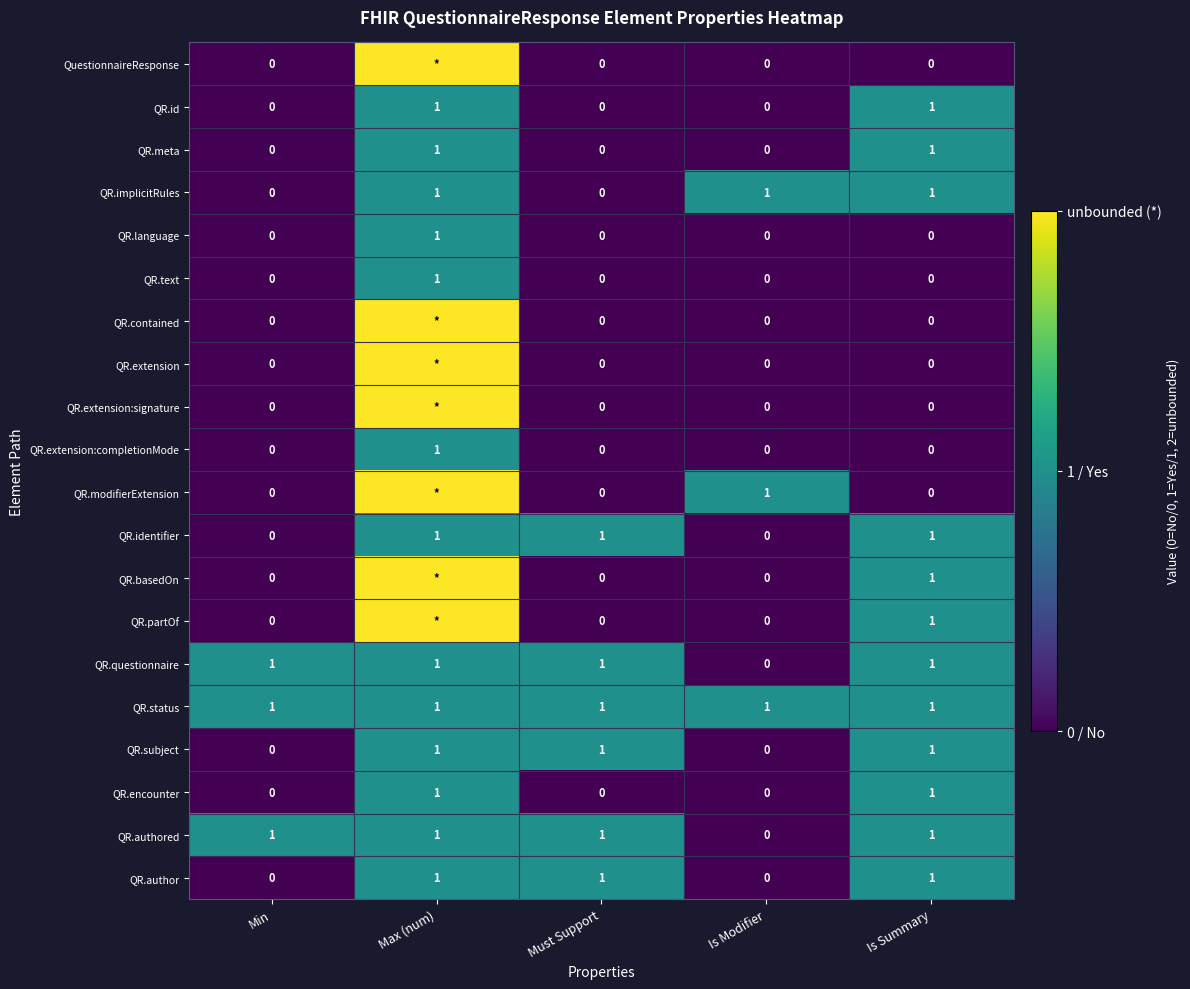

What is the total value across all series at Min?

3